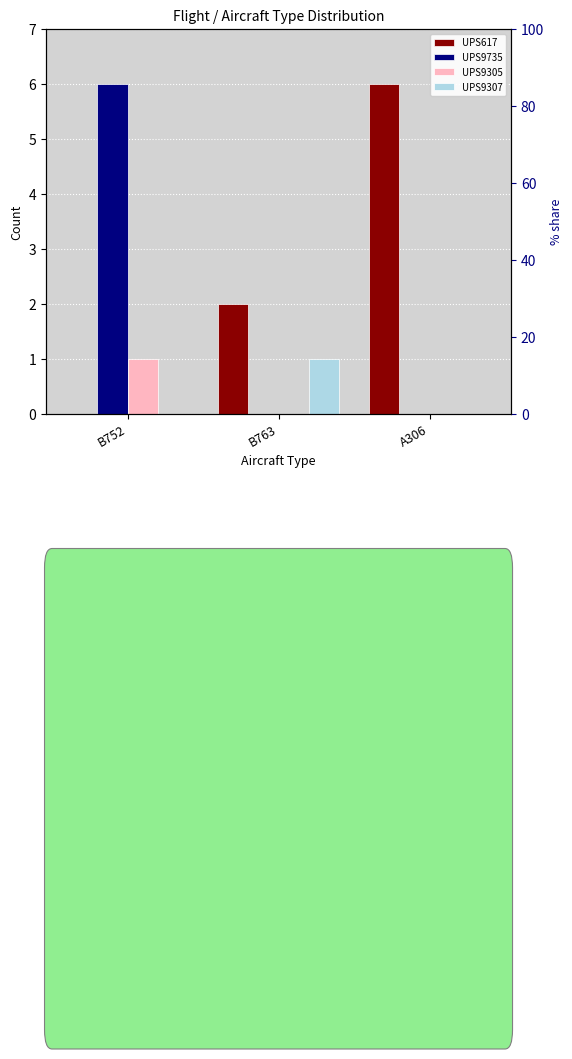

Which series has the largest range (max minus min)?

UPS617